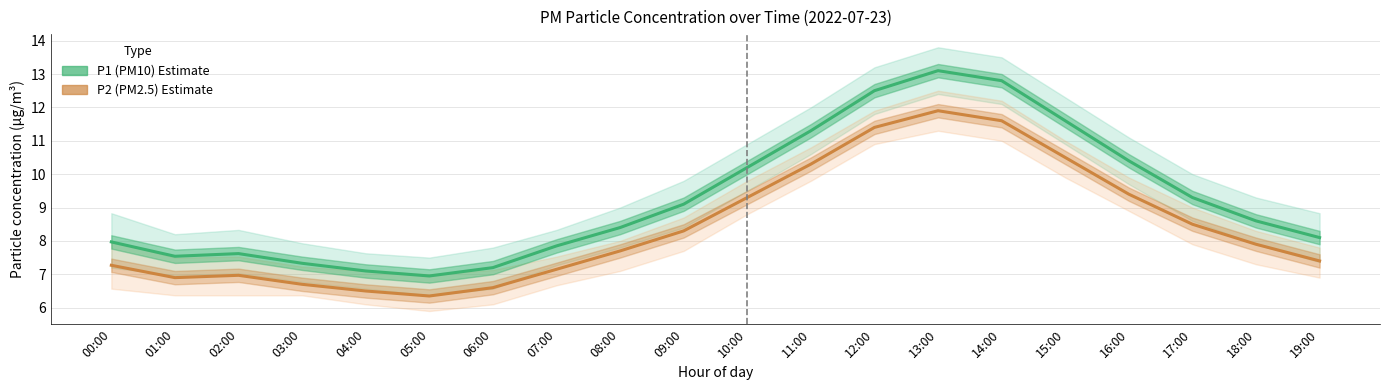

What position from the left is 10:00?

11